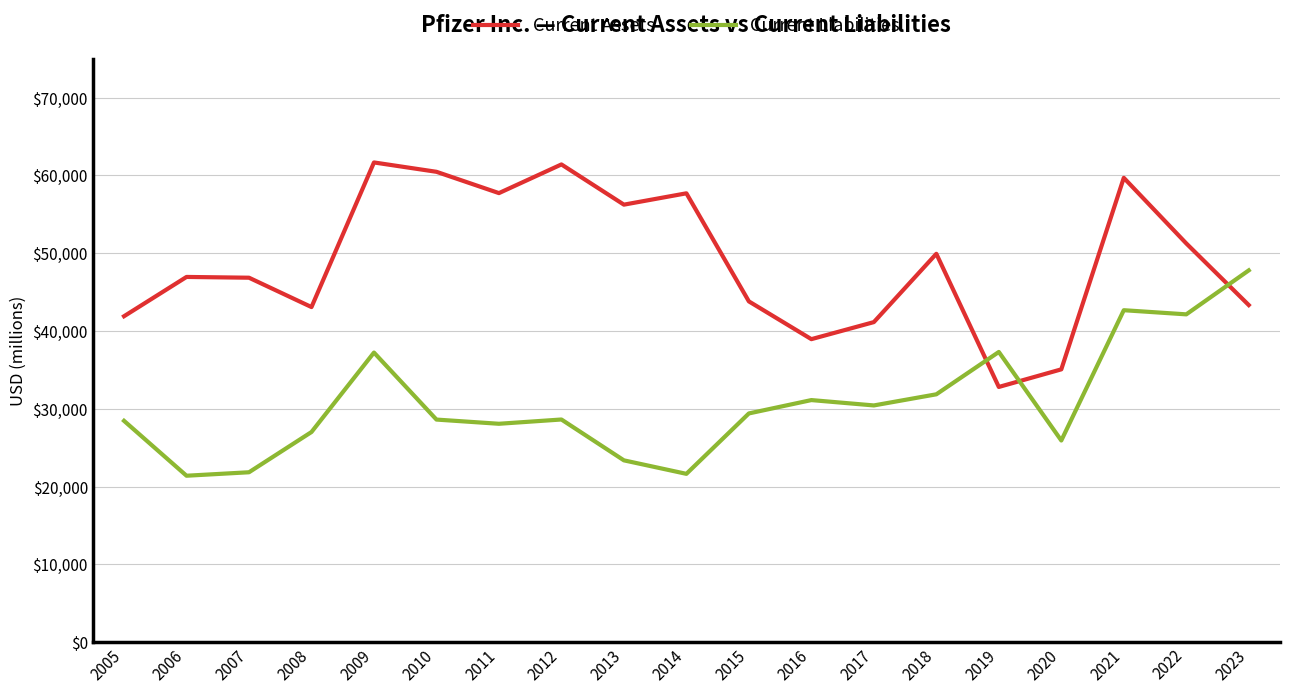

List the series in order of their peak value, highest first.

Current Assets, Current Liabilities